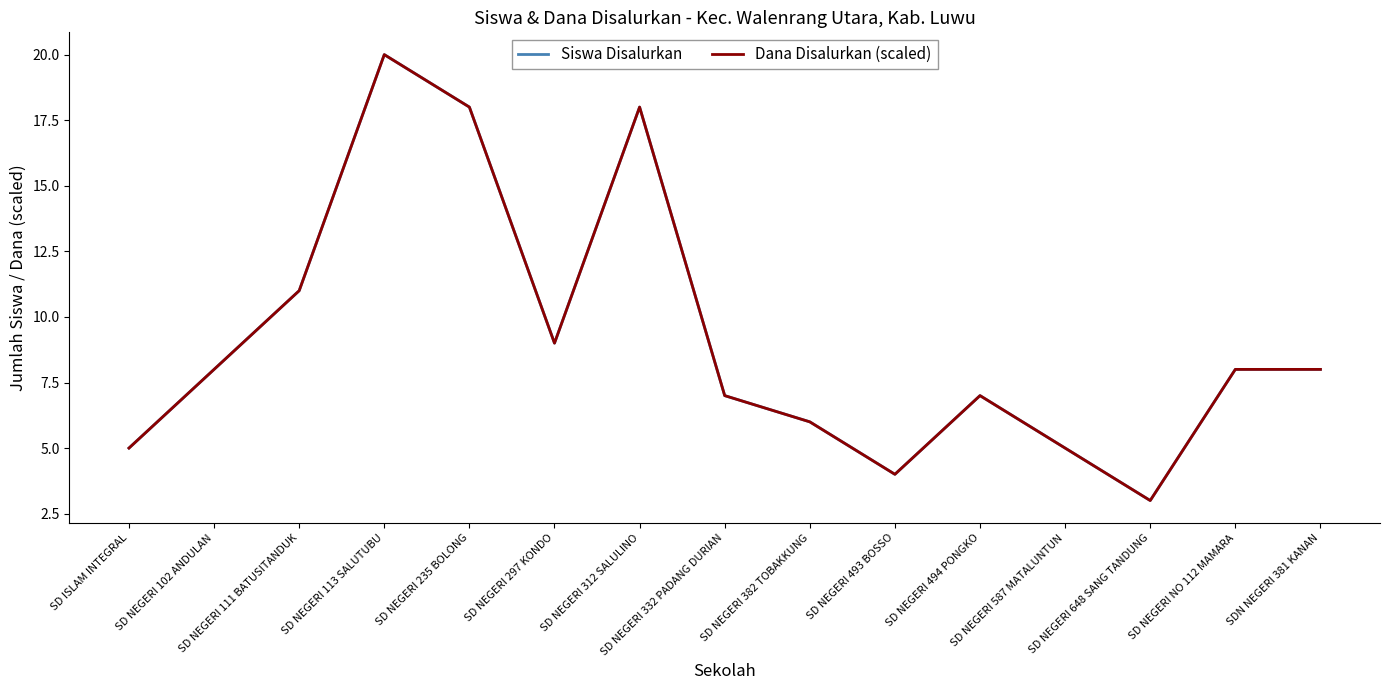

Is this an area chart (filled region under the line)?

No